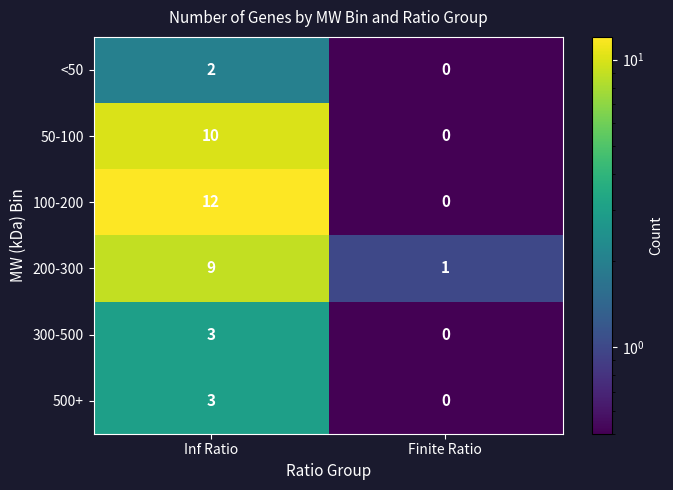

Which series has the largest total across all categories?

100-200